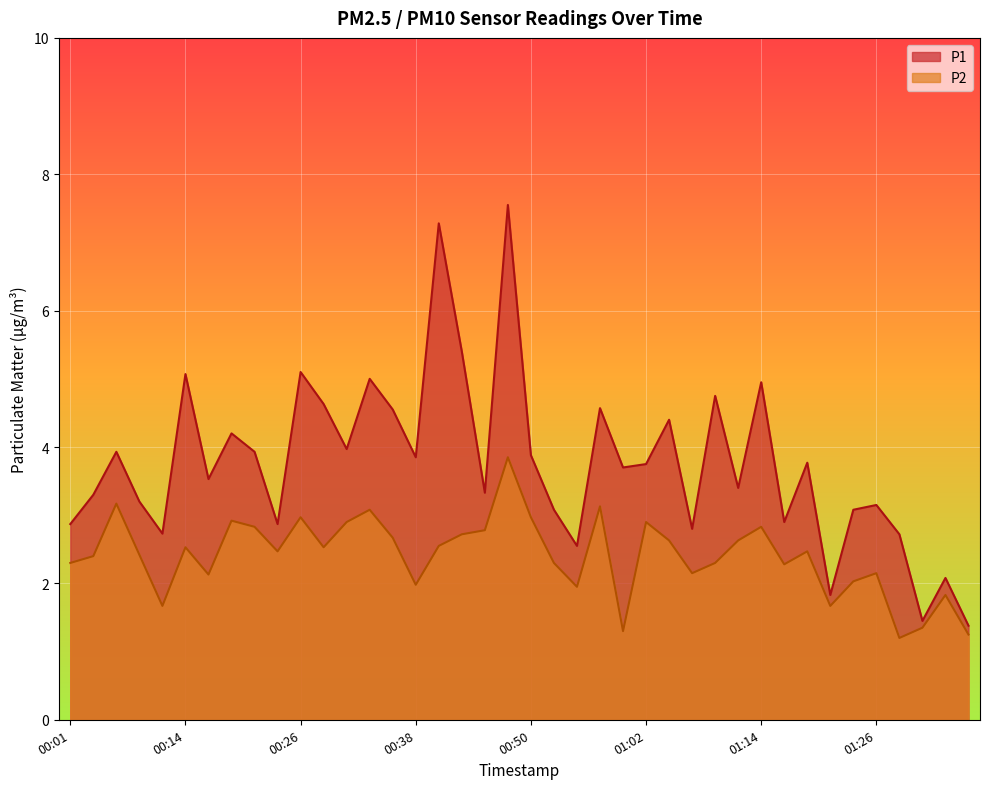

Reading left to right, transcribe all the data shown in this chart.

P1: 00:01=2.9	00:04=3.3	00:06=3.9	00:09=3.2	00:11=2.7	00:14=5.1	00:16=3.5	00:18=4.2	00:21=3.9	00:23=2.9	00:26=5.1	00:28=4.6	00:30=4.0	00:33=5.0	00:35=4.5	00:38=3.9	00:40=7.3	00:43=5.4	00:45=3.3	00:48=7.5	00:50=3.9	00:52=3.1	00:55=2.5	00:57=4.6	01:00=3.7	01:02=3.8	01:05=4.4	01:07=2.8	01:09=4.8	01:12=3.4	01:14=5.0	01:17=2.9	01:19=3.8	01:22=1.8	01:24=3.1	01:26=3.1	01:29=2.7	01:31=1.4	01:34=2.1	01:36=1.4
P2: 00:01=2.3	00:04=2.4	00:06=3.2	00:09=2.4	00:11=1.7	00:14=2.5	00:16=2.1	00:18=2.9	00:21=2.8	00:23=2.5	00:26=3.0	00:28=2.5	00:30=2.9	00:33=3.1	00:35=2.7	00:38=2.0	00:40=2.5	00:43=2.7	00:45=2.8	00:48=3.9	00:50=3.0	00:52=2.3	00:55=1.9	00:57=3.1	01:00=1.3	01:02=2.9	01:05=2.6	01:07=2.1	01:09=2.3	01:12=2.6	01:14=2.8	01:17=2.3	01:19=2.5	01:22=1.7	01:24=2.0	01:26=2.1	01:29=1.2	01:31=1.4	01:34=1.8	01:36=1.2